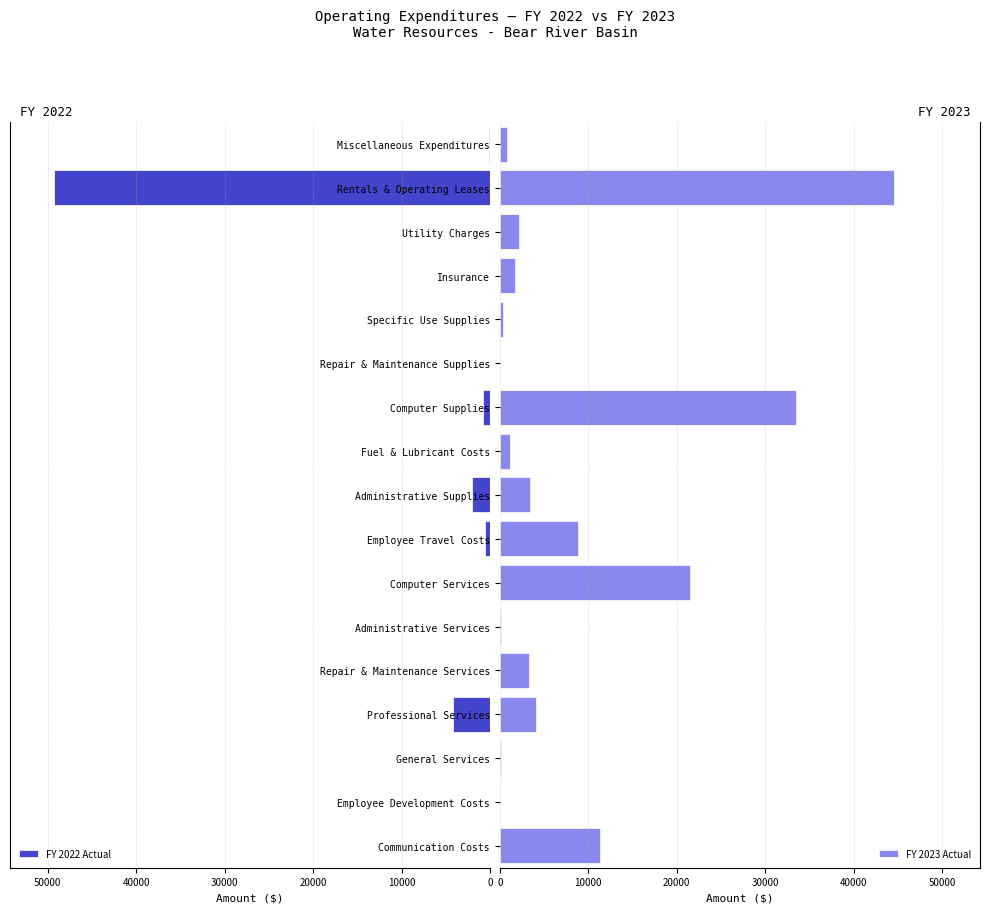

The value of FY 2022 Actual at 50000 is -15517.7. True or false?

False